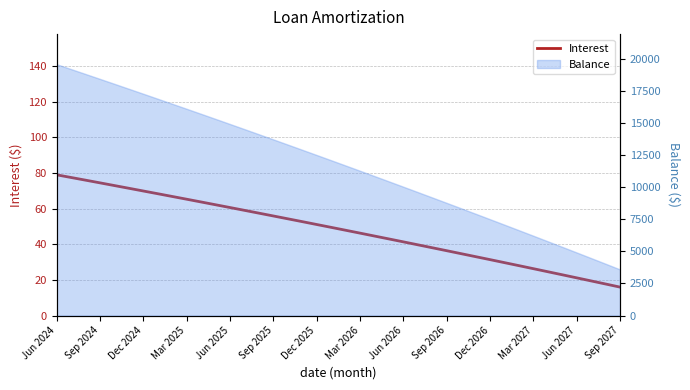

Which label corresponds to the largest value in the chart?

Jun 2024